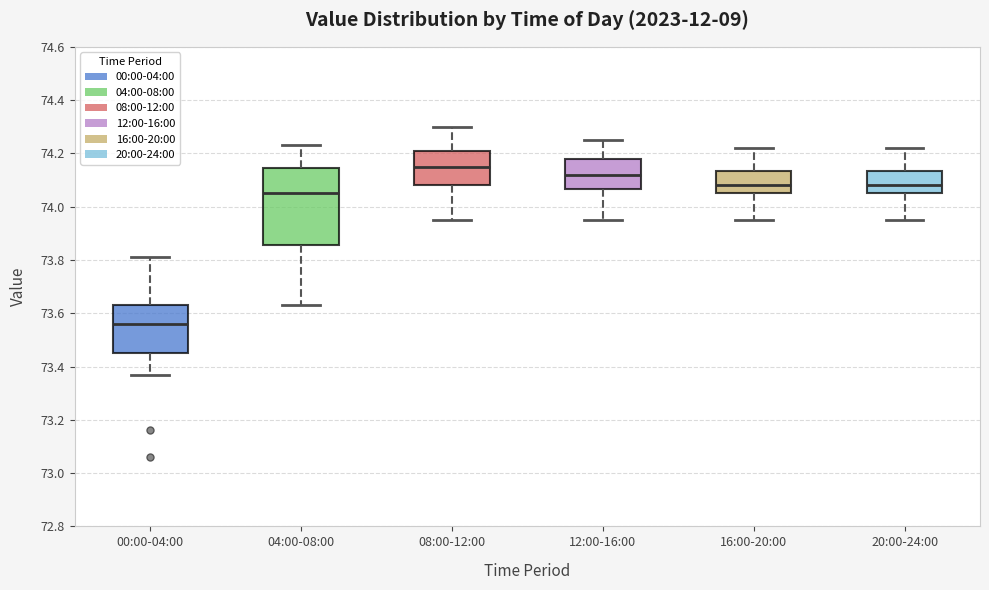

Reading left to right, transcribe this box plot: for each box, give where its median line is, the range the box spans, and where its two whiskers end, as read against the y-axis. The values are not printed on the chart, so give them approximately, as read against the axis.

00:00-04:00: median 73.56, box 73.46 to 73.64, whiskers 73.38 to 73.82
04:00-08:00: median 74.06, box 73.86 to 74.14, whiskers 73.64 to 74.24
08:00-12:00: median 74.16, box 74.08 to 74.22, whiskers 73.96 to 74.30
12:00-16:00: median 74.12, box 74.06 to 74.18, whiskers 73.96 to 74.26
16:00-20:00: median 74.08, box 74.06 to 74.14, whiskers 73.96 to 74.22
20:00-24:00: median 74.08, box 74.06 to 74.14, whiskers 73.96 to 74.22